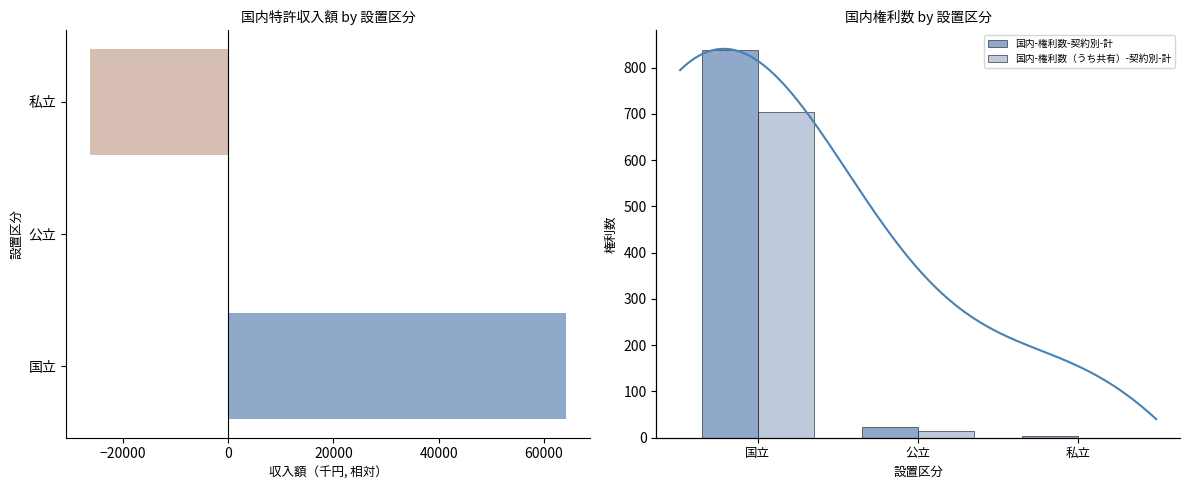

At which label is 国内-権利数（うち共有）-契約別-計 closest to 352?

公立